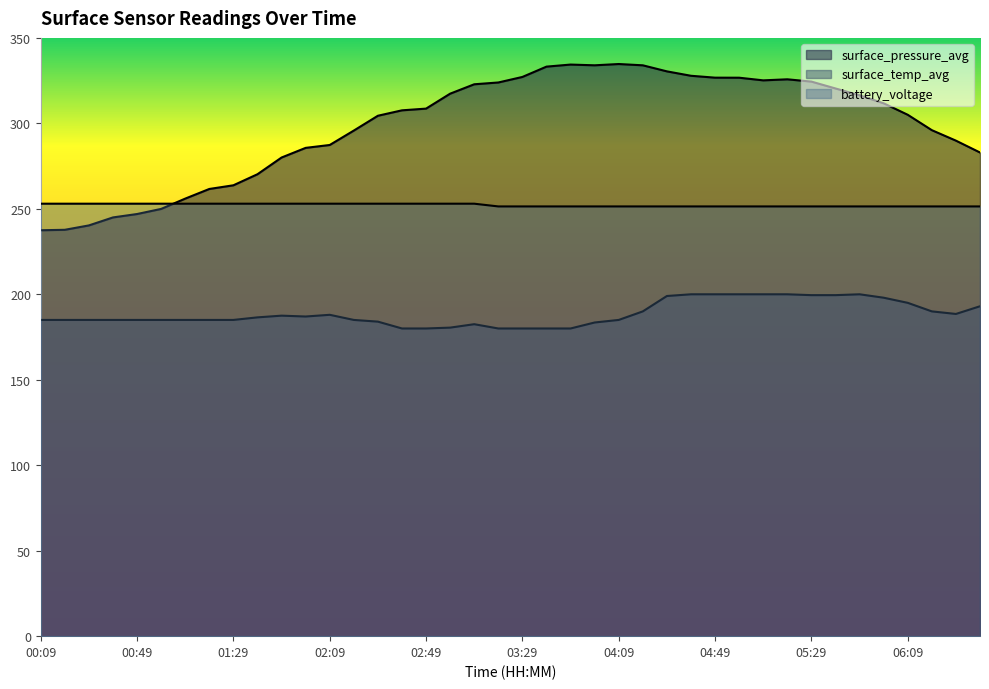

Rank the series at 03:29 from highest to lowest value.

surface_pressure_avg, battery_voltage, surface_temp_avg